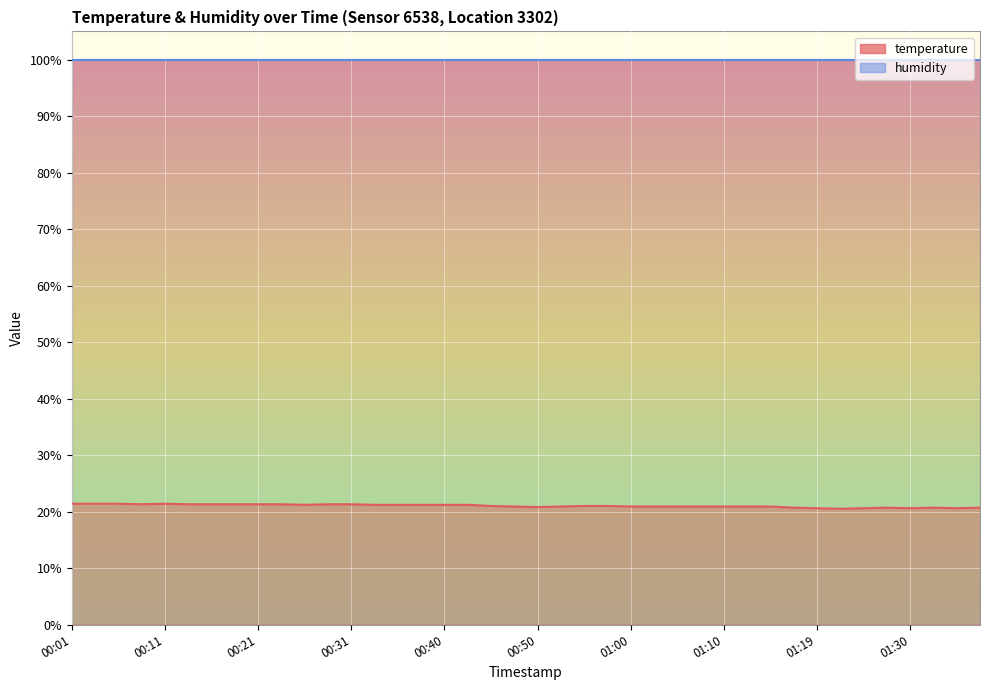

What is the label of the 20th point from the right?

00:50